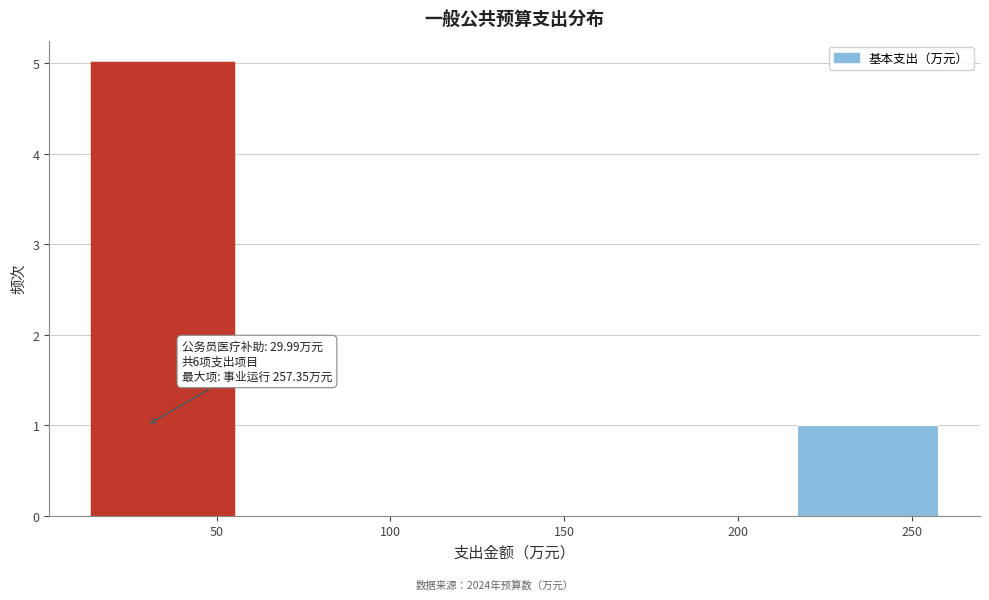

Which range on the x-axis has the tallest bar?

15 to 55